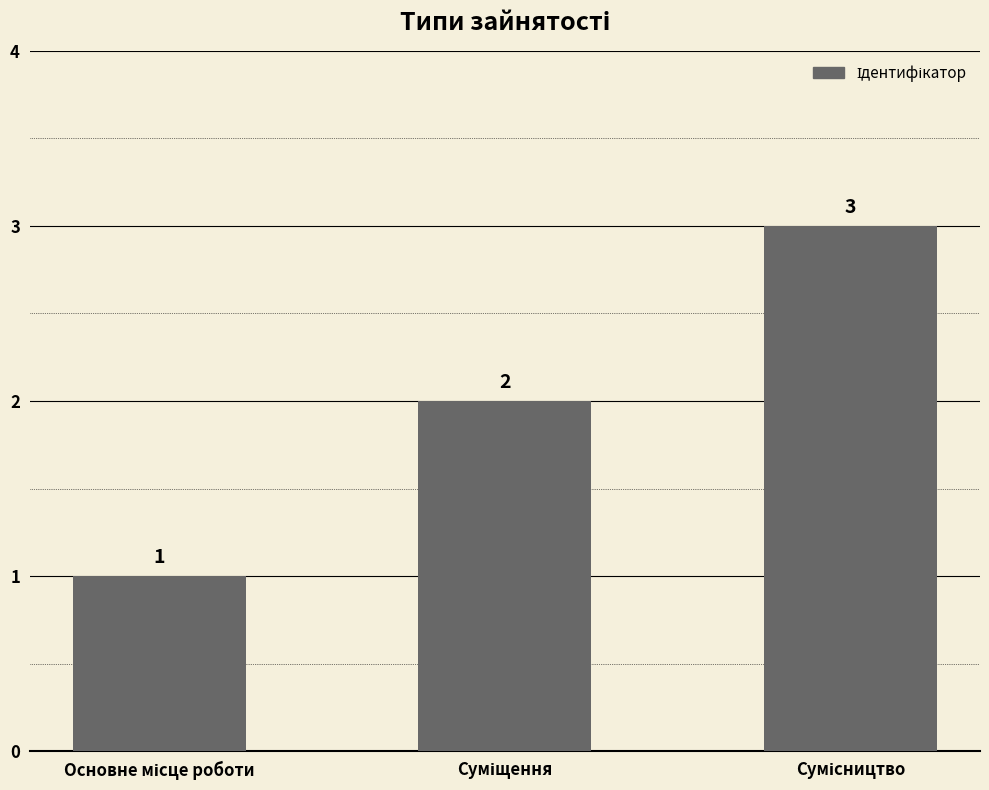

Reading left to right, transcribe all the data shown in this chart.

1	2	3